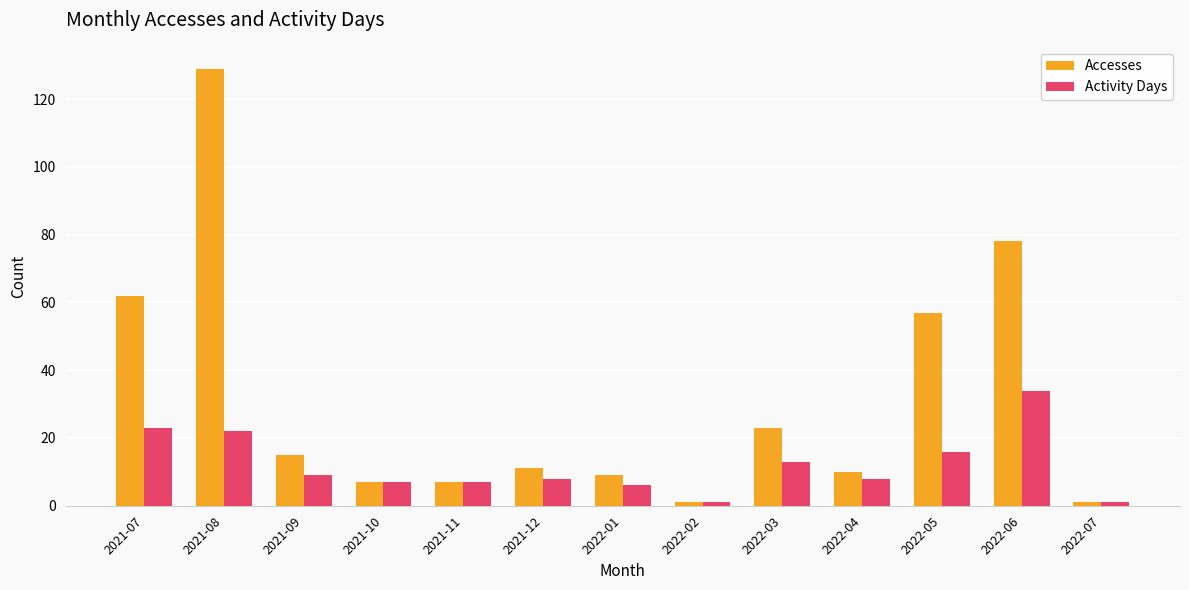

How many groups of bars are there?

13